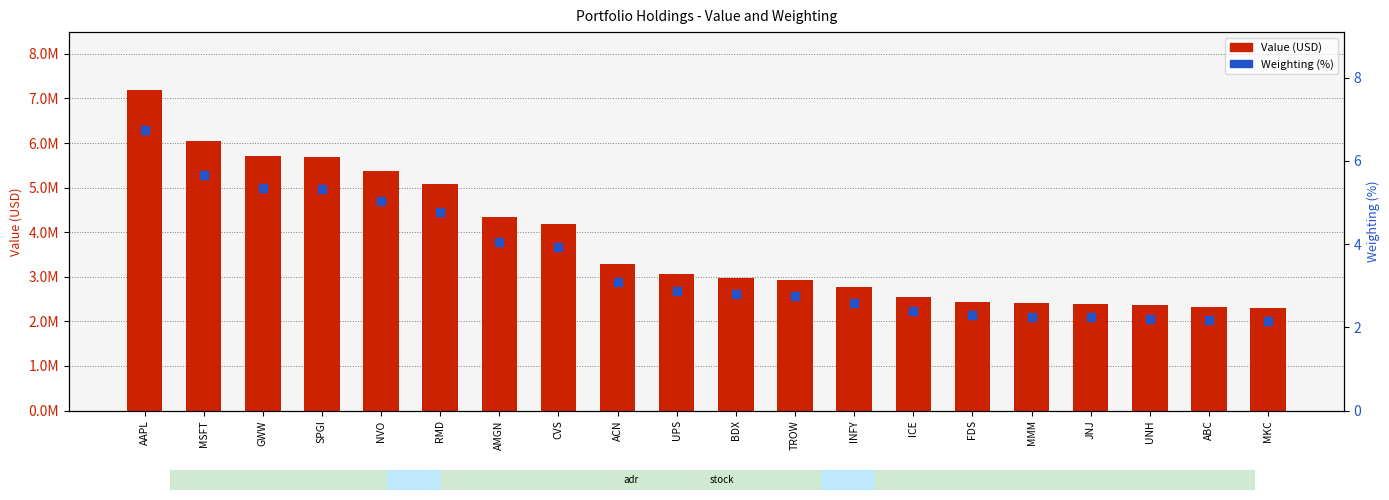

At how many categories does at least one series exceed 3349985?

8